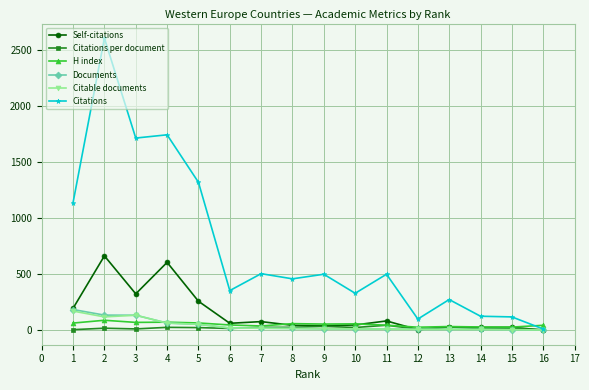

What is the spread (max minus min) of values at 12?

95.0